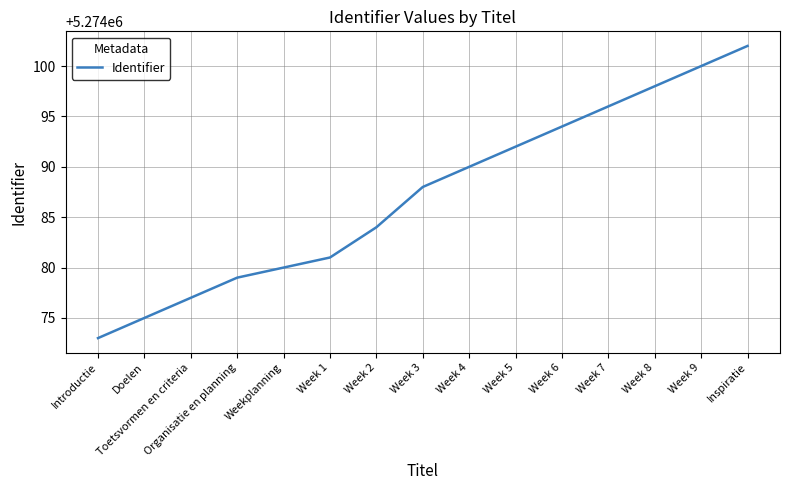

What position from the left is Toetsvormen en criteria?

3